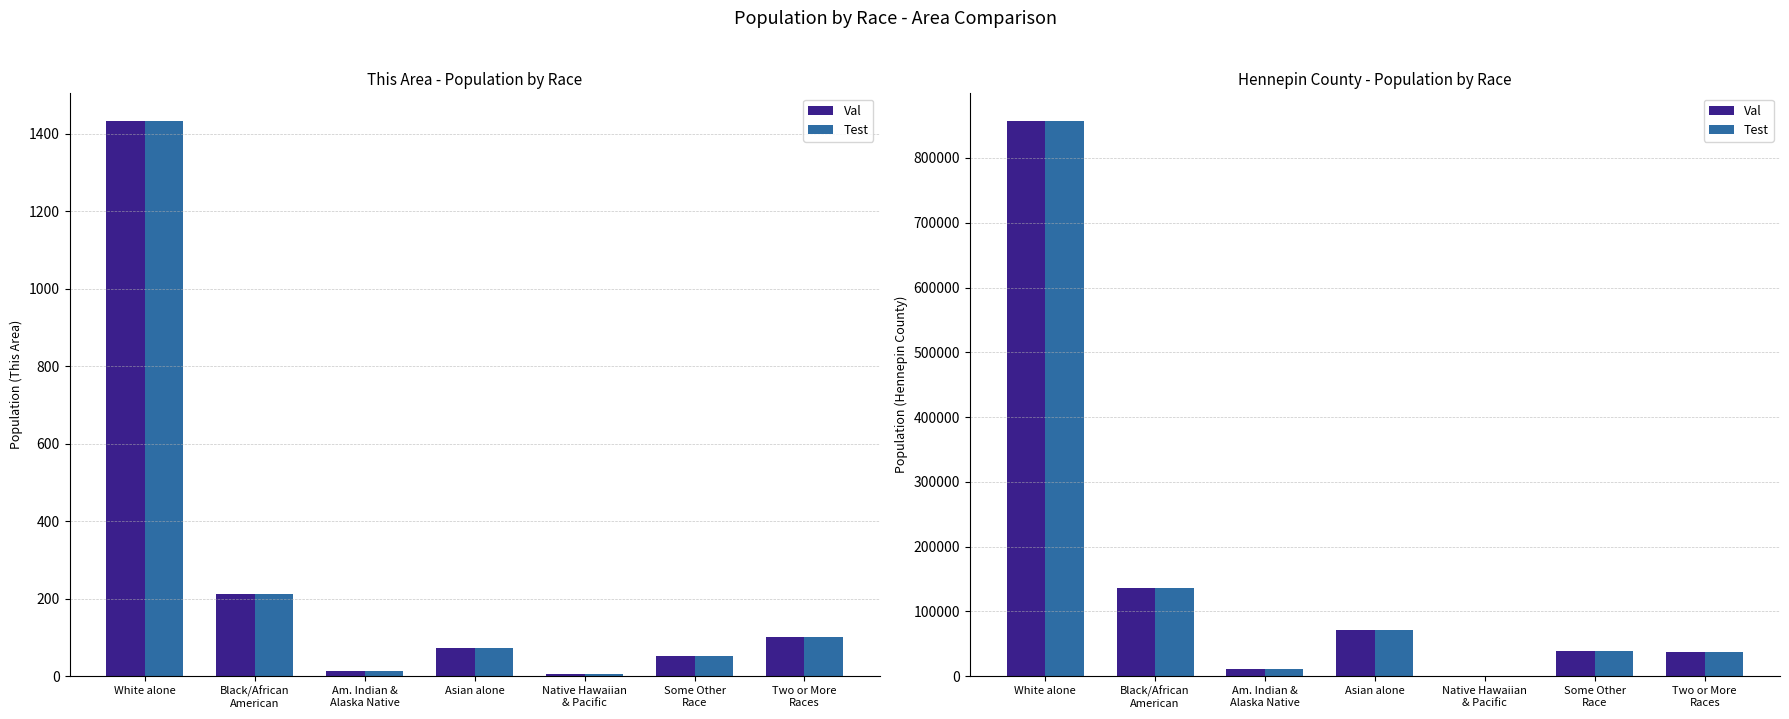

Reading left to right, transcribe all the data shown in this chart.

Val: White alone=856834	Black/African
American=136262	Am. Indian &
Alaska Native=10591	Asian alone=71905	Native Hawaiian
& Pacific=506	Some Other
Race=38878	Two or More
Races=37449
Test: White alone=856834	Black/African
American=136262	Am. Indian &
Alaska Native=10591	Asian alone=71905	Native Hawaiian
& Pacific=506	Some Other
Race=38878	Two or More
Races=37449
This Area: White alone=1433	Black/African
American=212	Am. Indian &
Alaska Native=13	Asian alone=72	Native Hawaiian
& Pacific=5	Some Other
Race=52	Two or More
Races=101